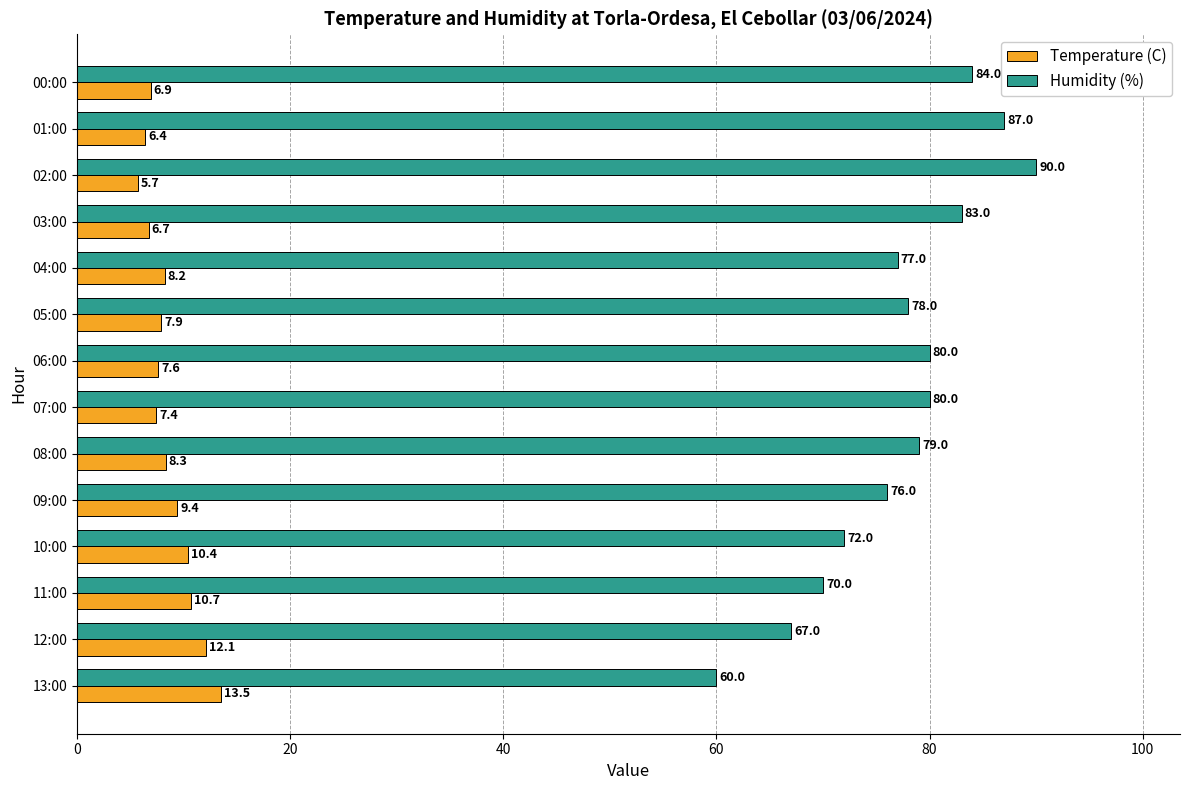

At 02:00, list the series in order from largest to smallest.

Humidity (%), Temperature (C)